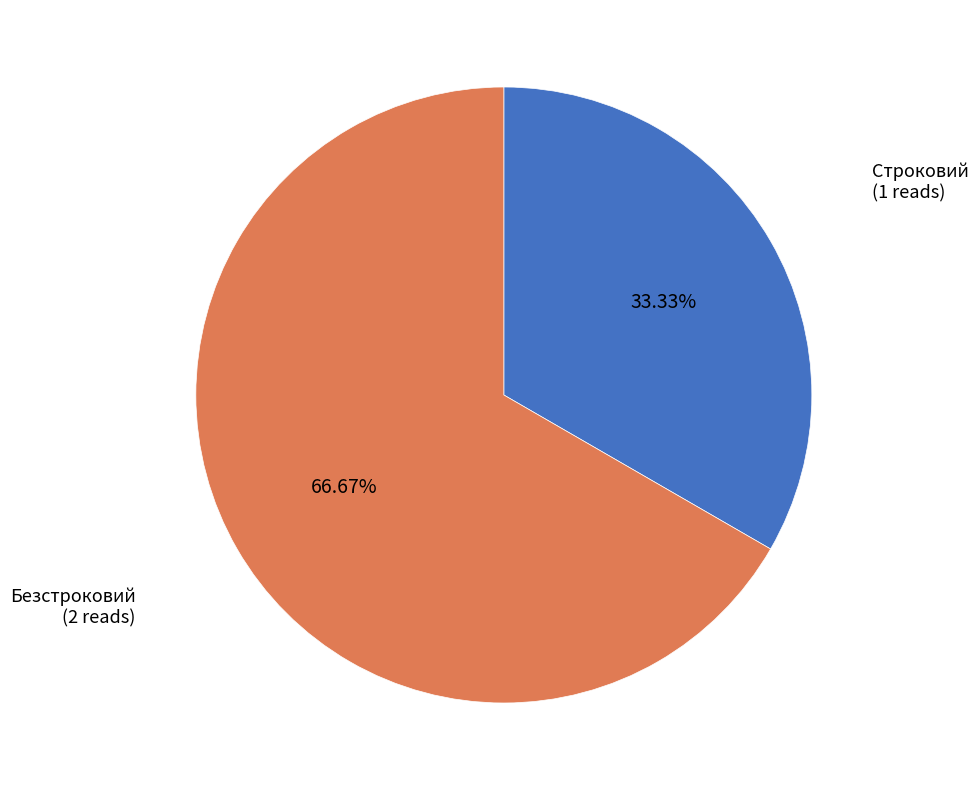

Is there a majority slice in this chart?

Yes